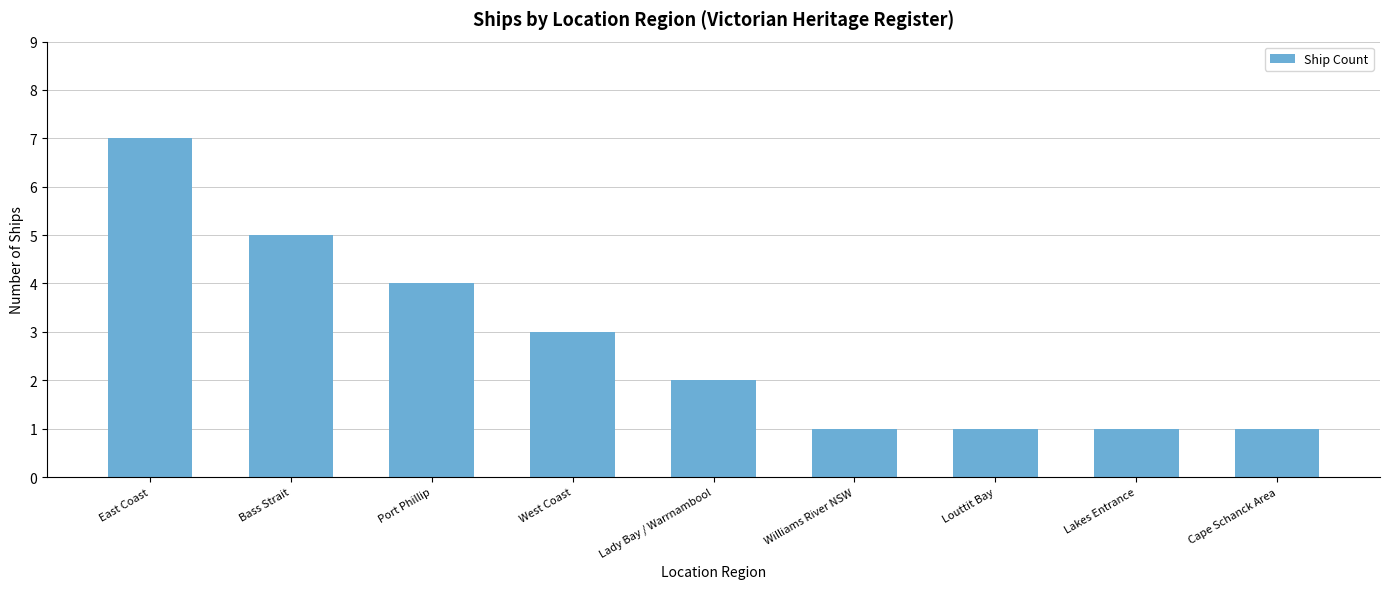

What is the difference between the maximum and minimum values?

6